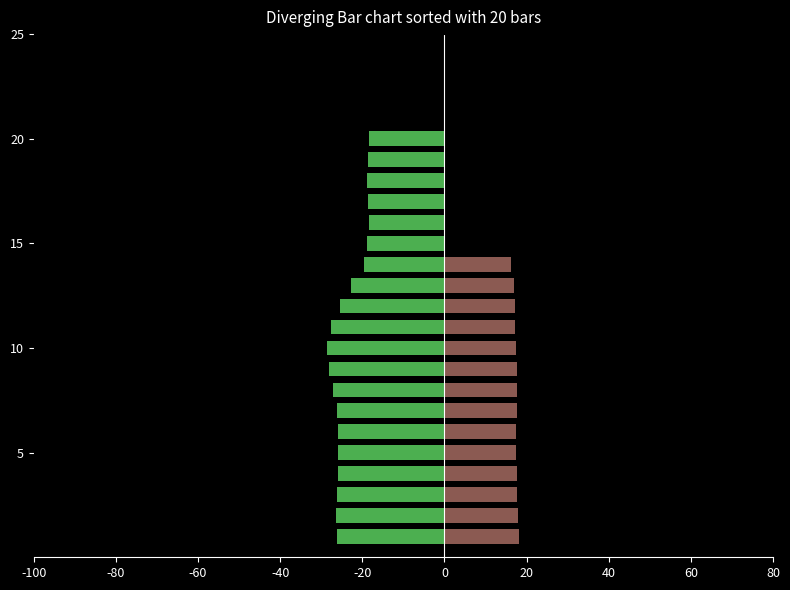

What is the label of the 6th bar from the right?

15